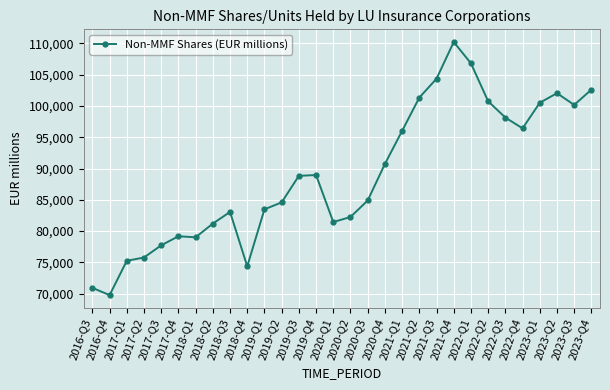

What value does the data have at 2016-Q4?

69783